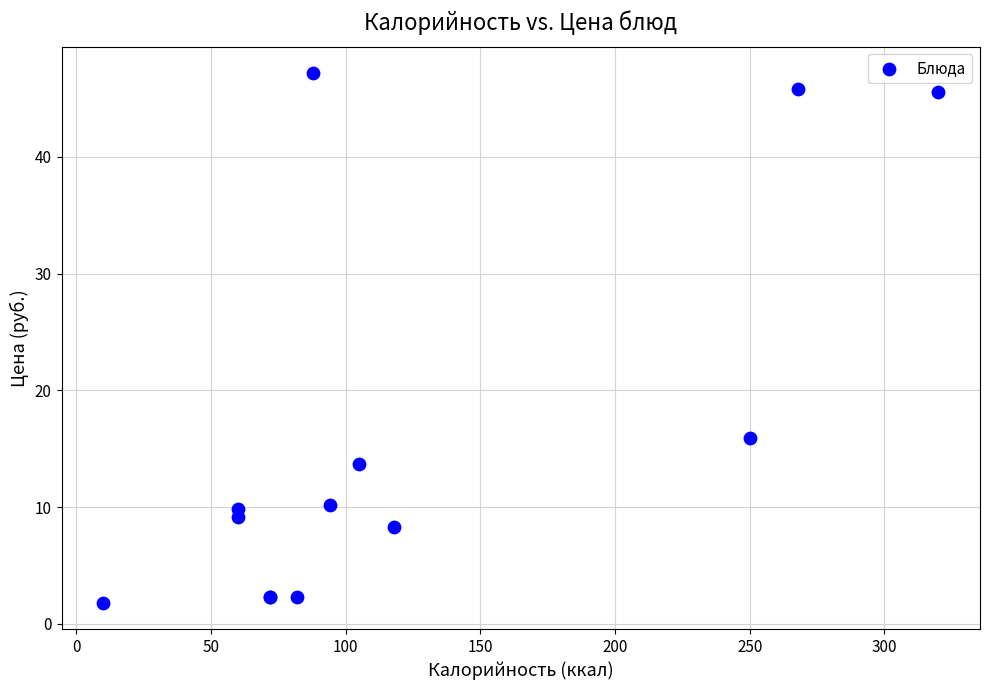

What Y value in the scatter plot is closest to 24?

15.9